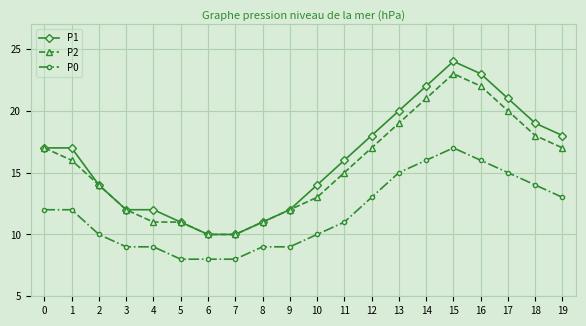

What is the average value of the P0 series?

12